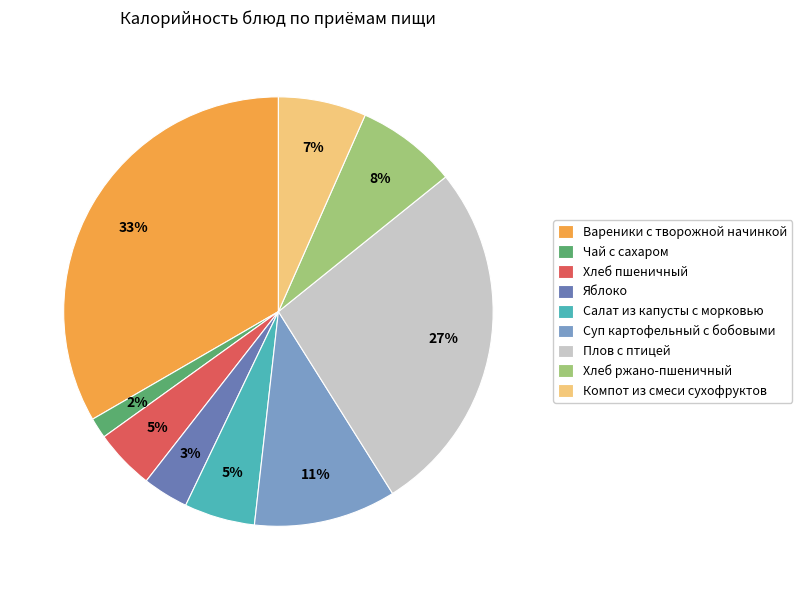

What percentage is the Чай с сахаром slice, to the nearest percent?

2%